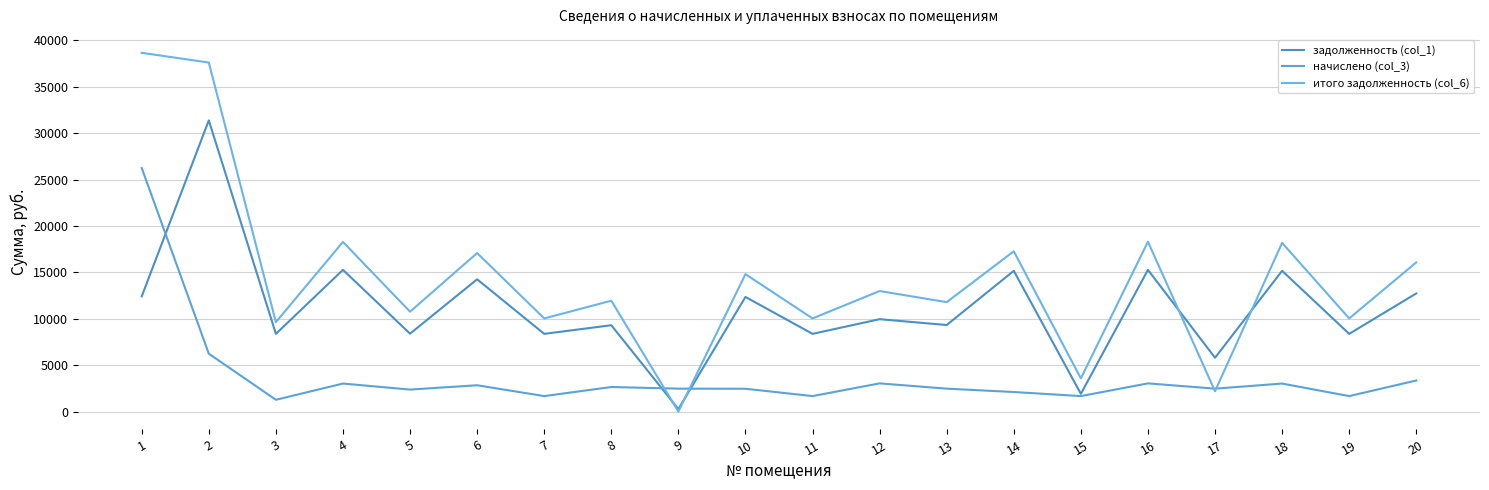

Which series has the largest range (max minus min)?

итого задолженность (col_6)